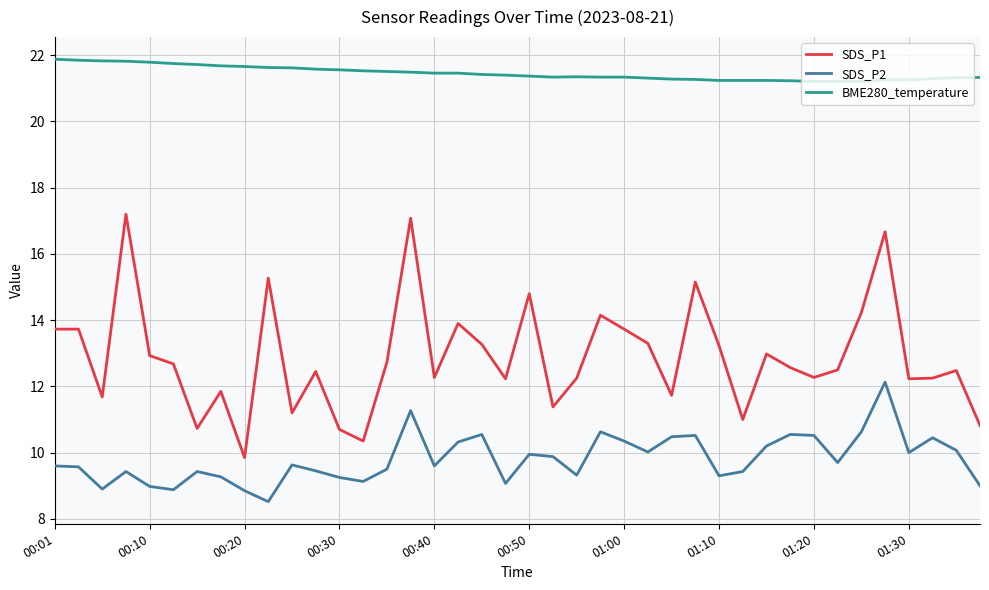

In SDS_P2, how many points are lower than both neighbors (excluding endpoints)?

11